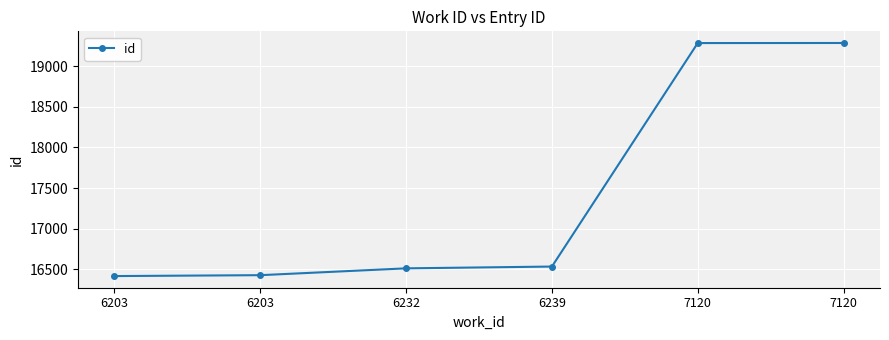

At which category does the chart reach its minimum across all series?

6203